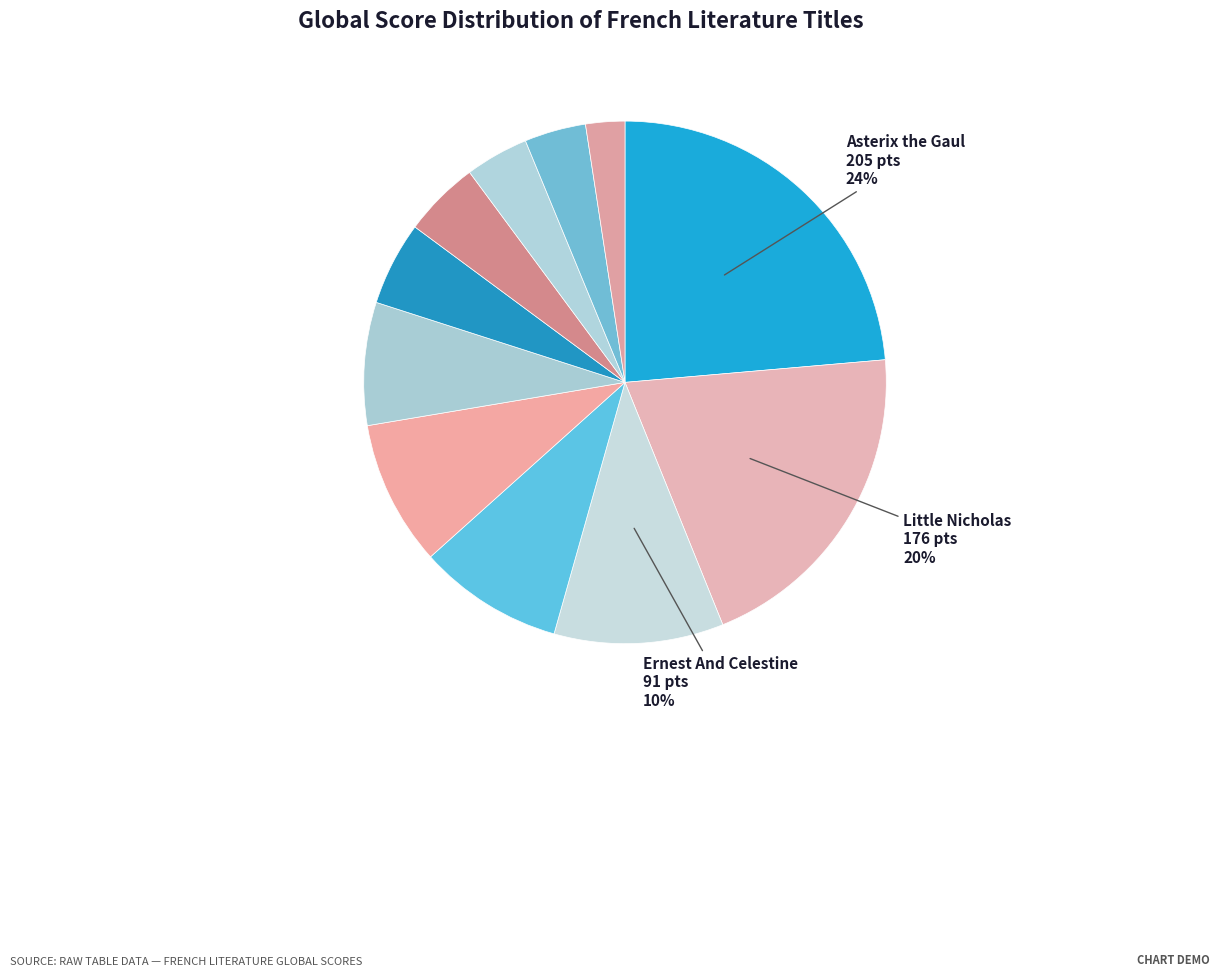

To the nearest percent, what is the average slice percentage?

9%